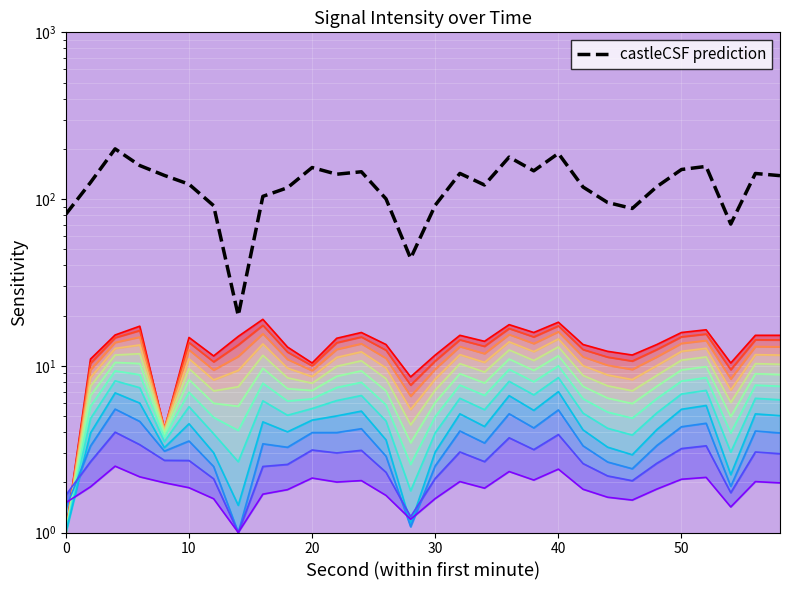

What is the sum of all min1_base values?

401.2